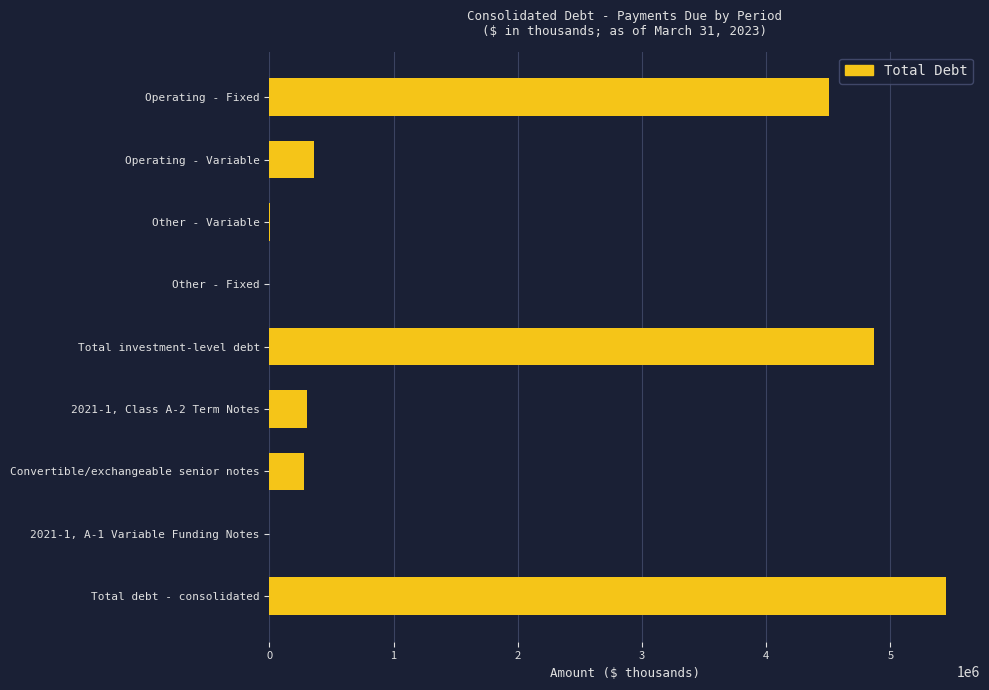

The value at Operating - Fixed is 2507174. True or false?

False